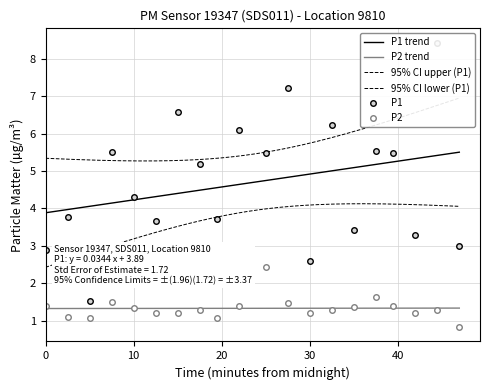

Which category has the lowest value in the P1 series?

00:05